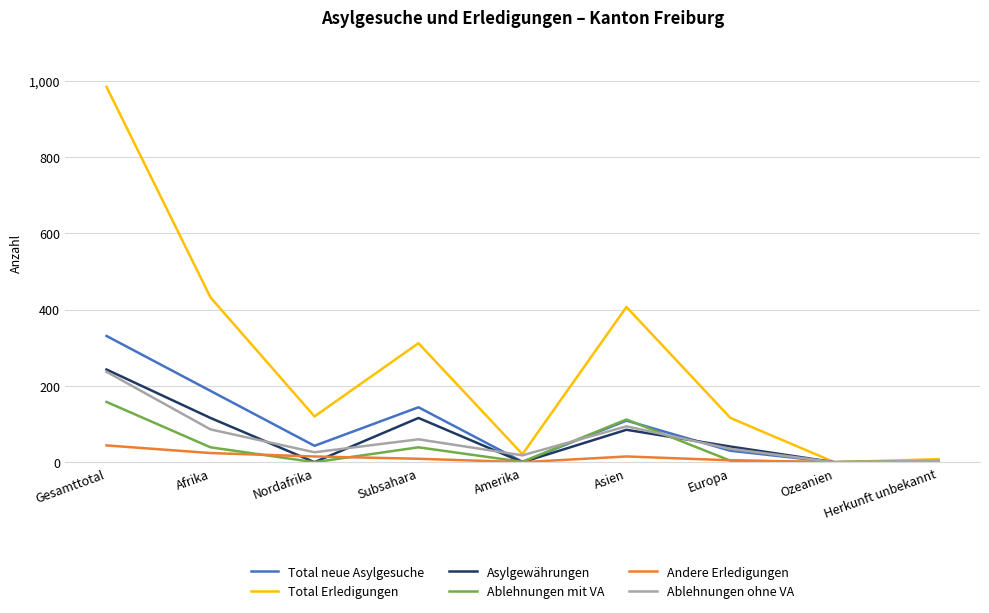

What is the maximum value shown in the chart?

984